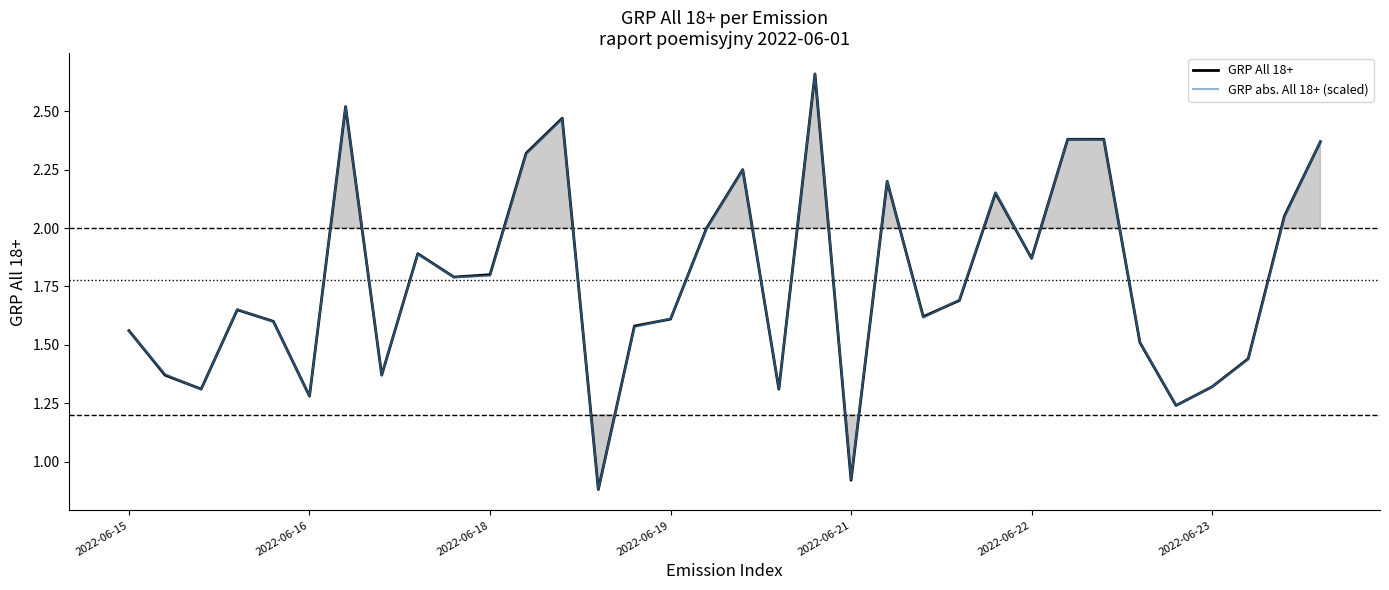

How many distinct data groups are displayed?

2